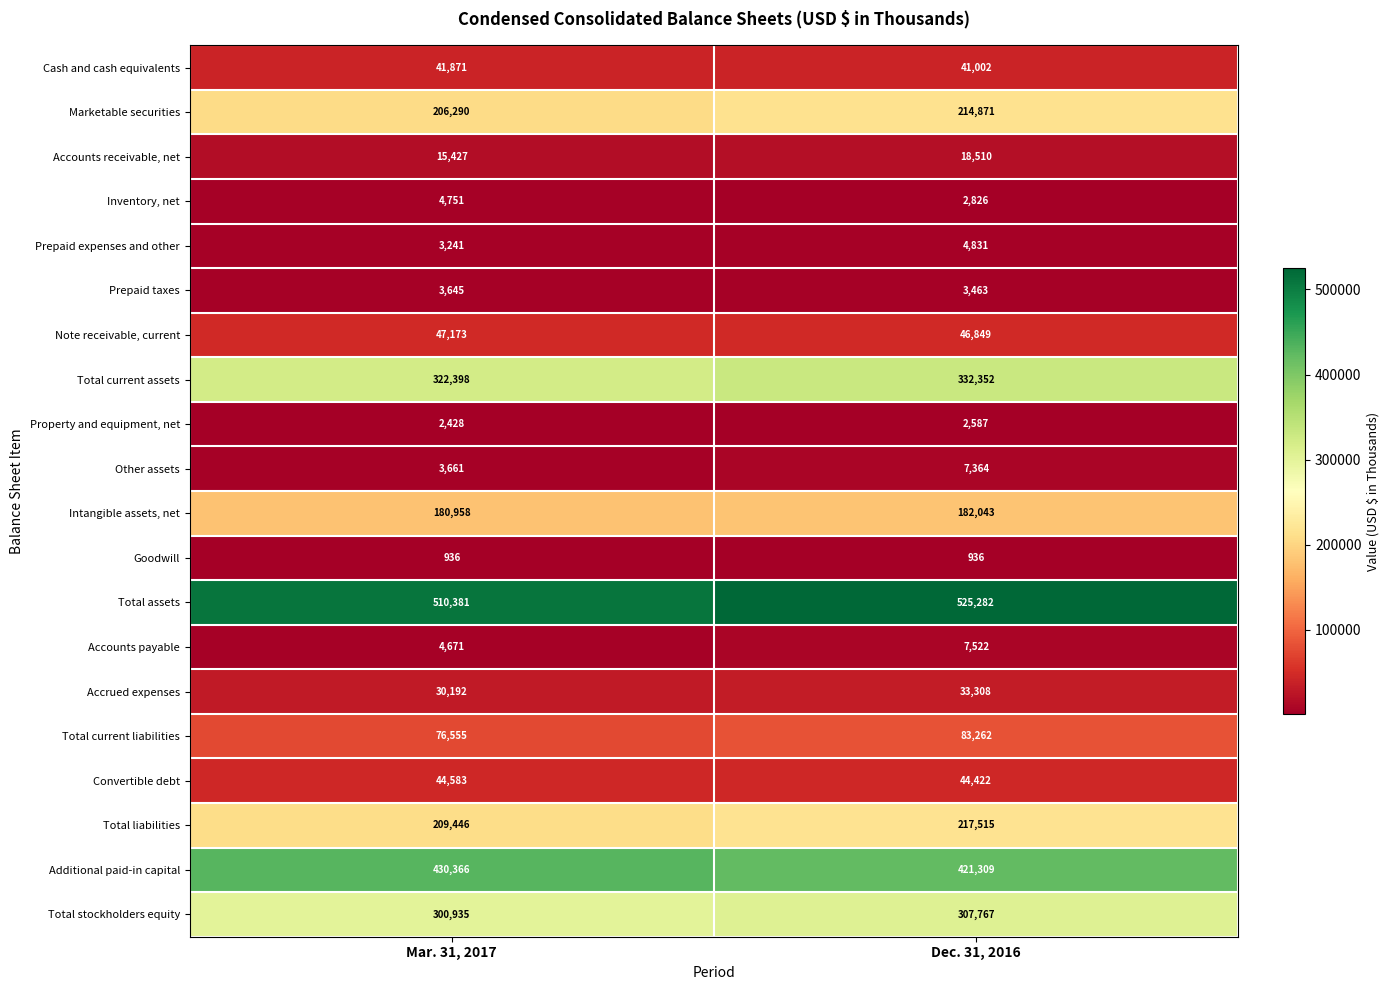

The Total liabilities series shows 209446 at Mar. 31, 2017. True or false?

True